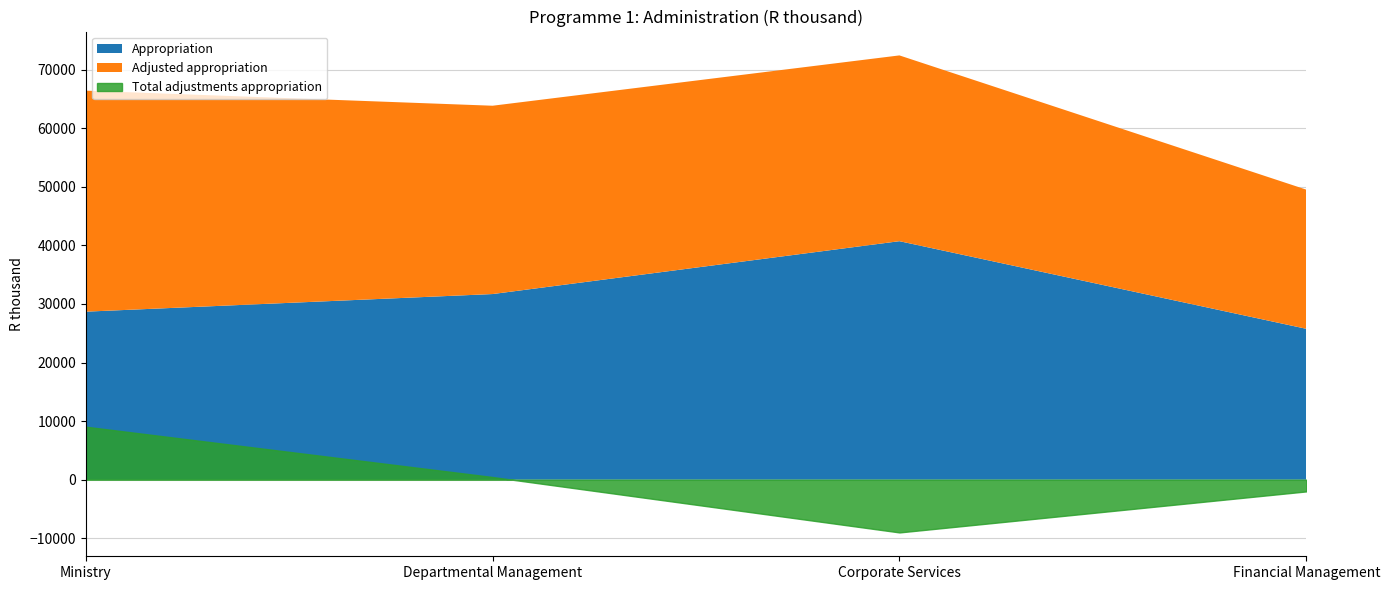

The Total adjustments appropriation series shows 9046 at Ministry. True or false?

True